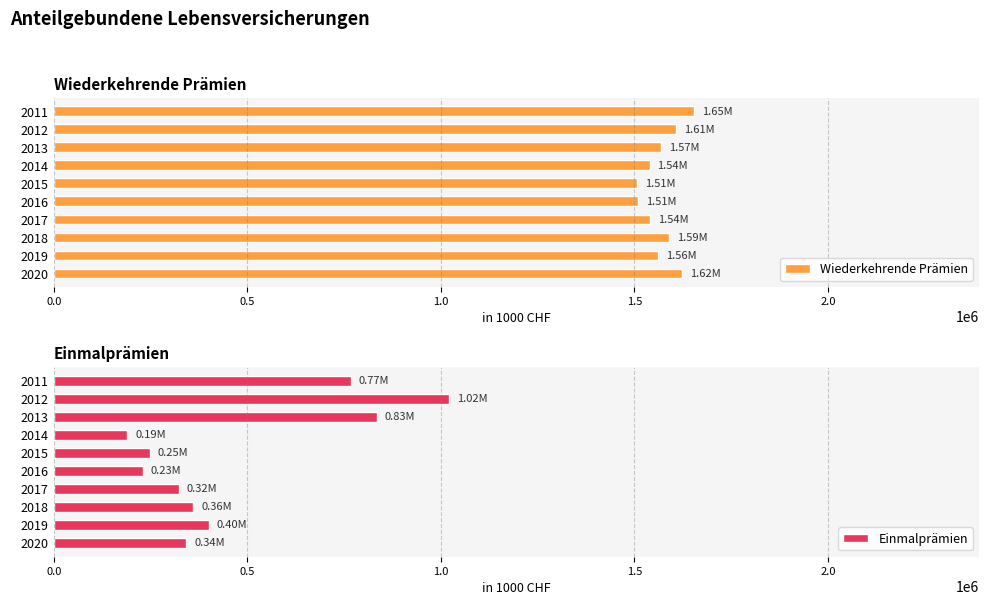

What is the sum of the Einmalprämien values at 2018 and 2020?

701827.1